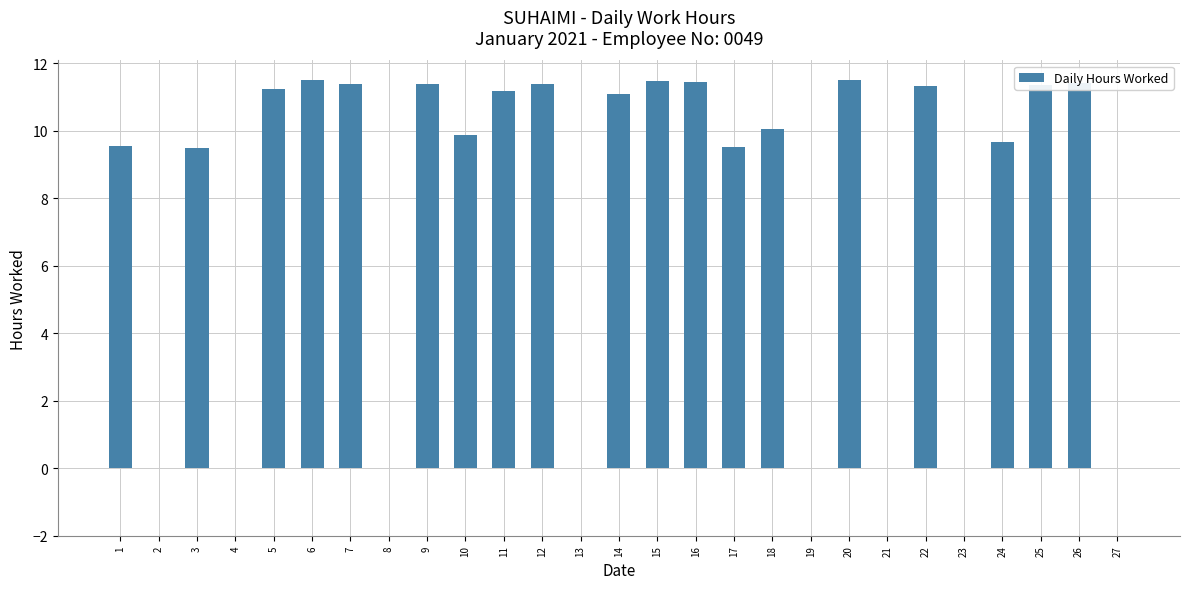

Count the number of values greater than 10.

14